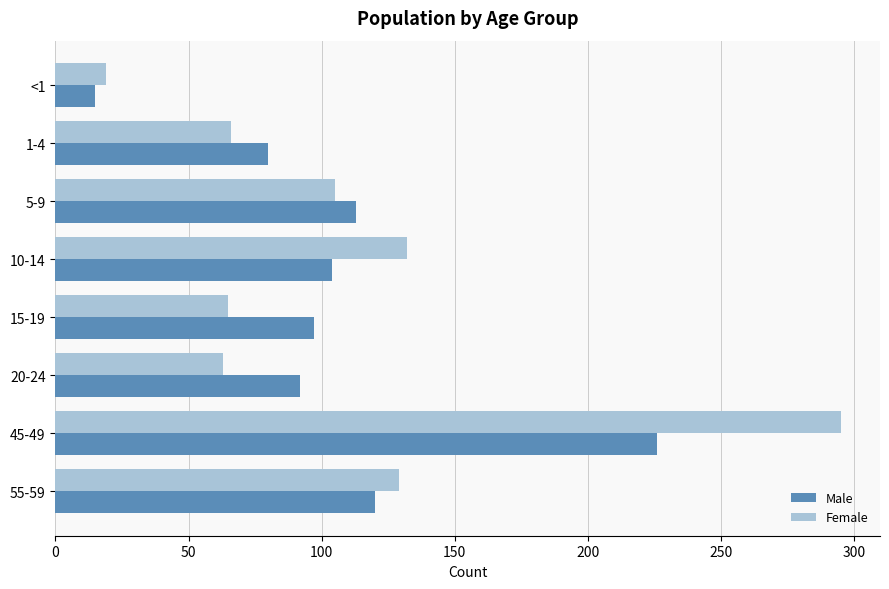

What is the difference between the maximum and minimum values in the Female series?

276